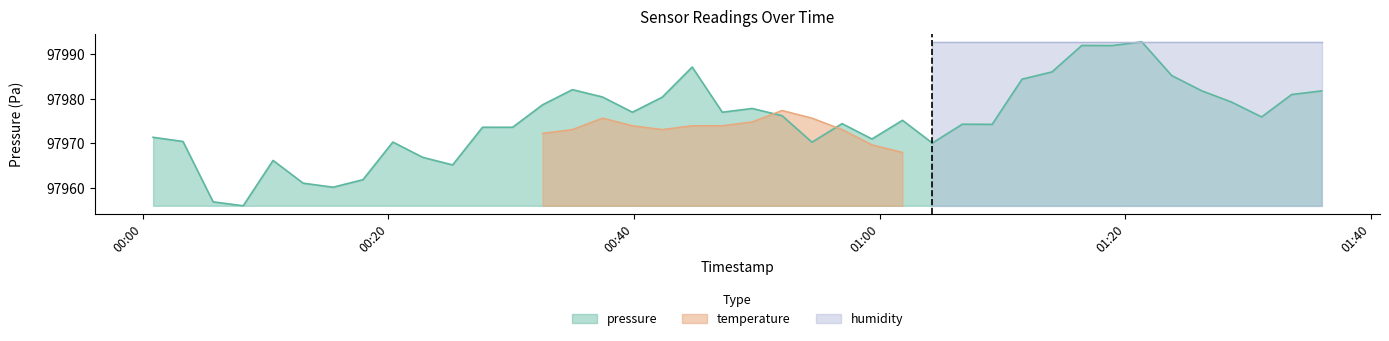

How many lines are shown in the chart?

3